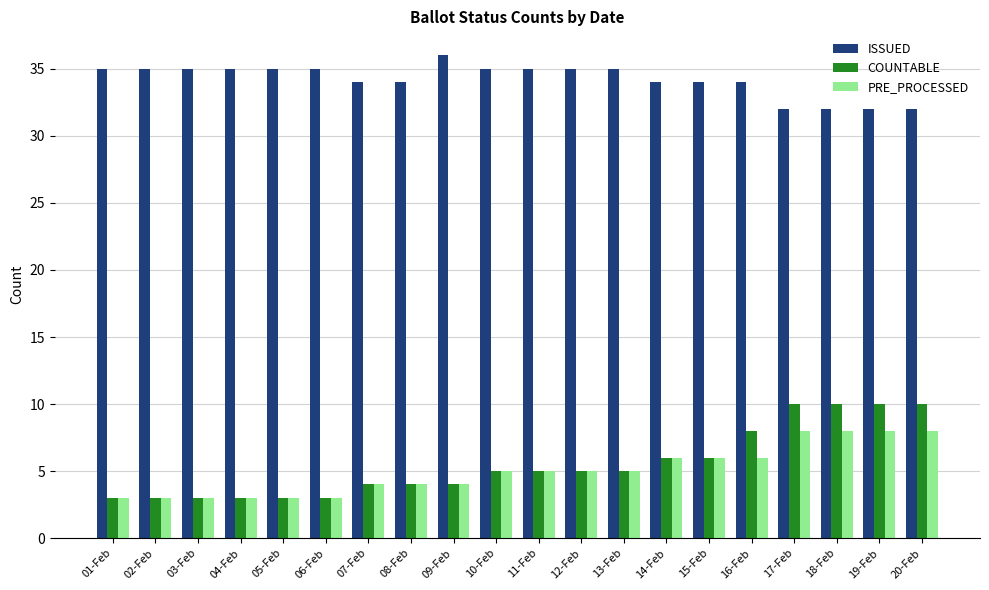

What is the maximum value shown in the chart?

36